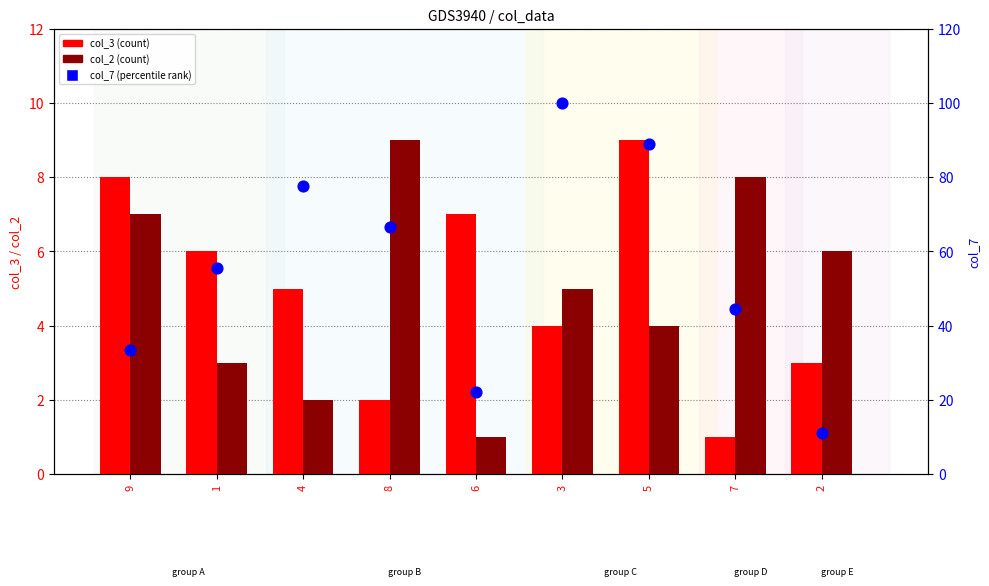

What are all the series names shown in the legend?

col_3, col_2, col_7